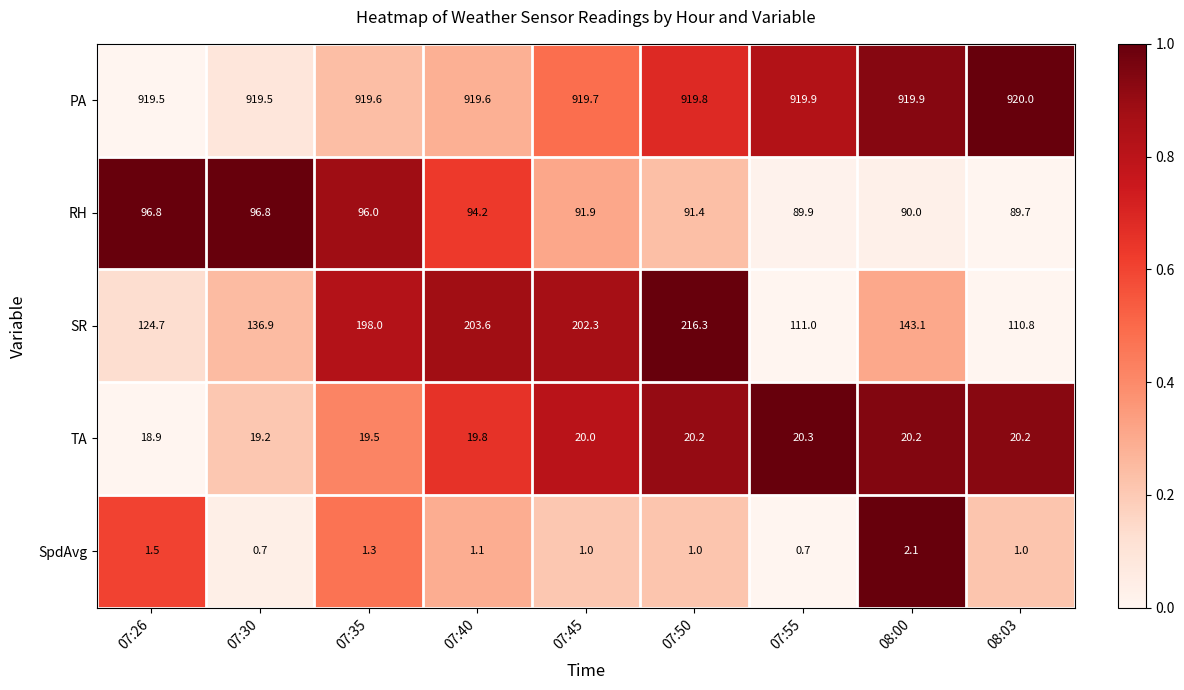

The SpdAvg series shows 0.2 at 07:55. True or false?

False